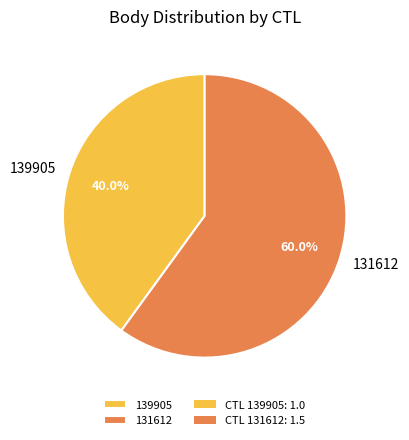

To the nearest percent, what is the average slice percentage?

50%